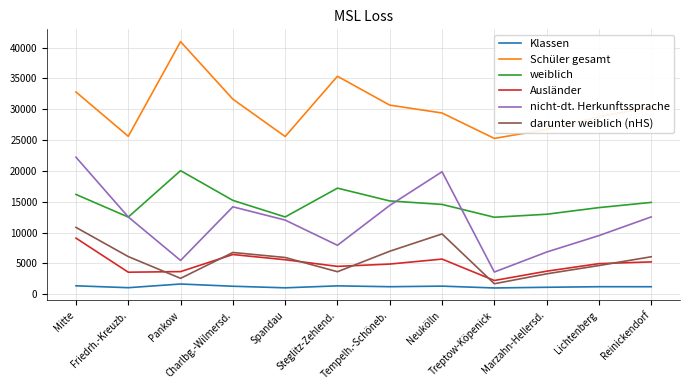

What is the lowest value of the weiblich series?

12486